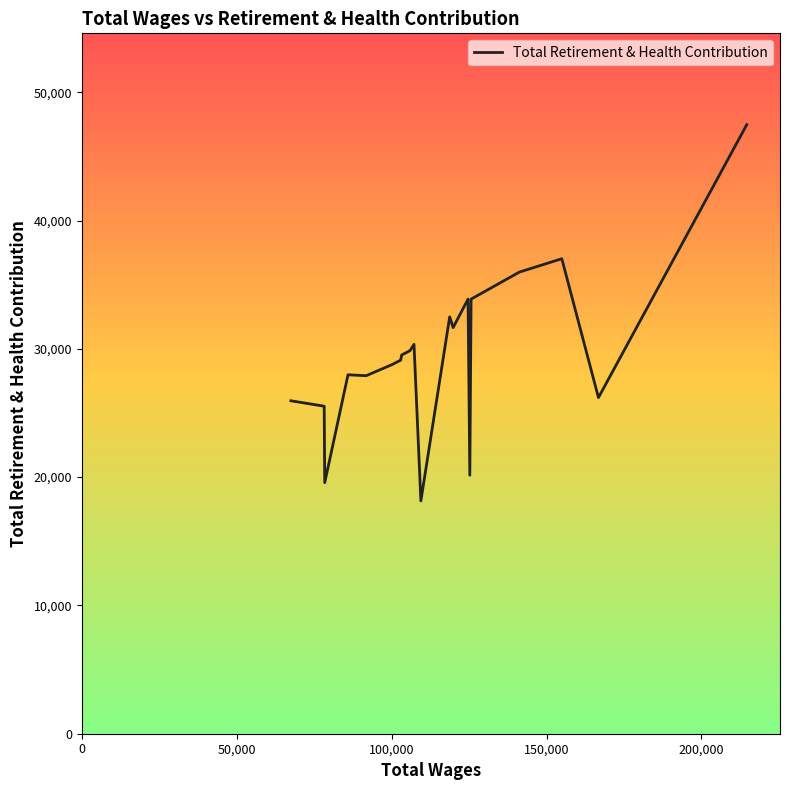

How many values are below 29518?

10